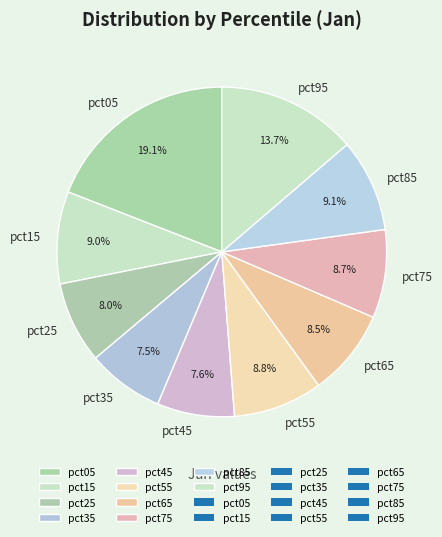

Do pct75 and pct55 together represent more than half of the pie?

No